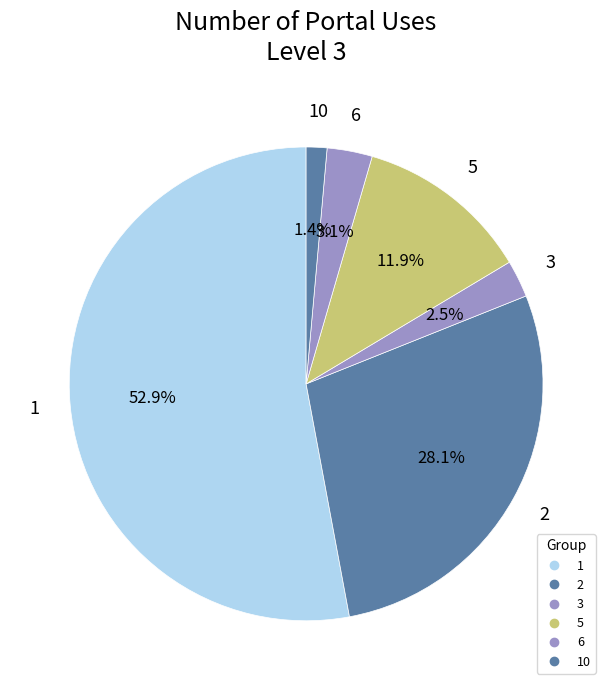

Rank the categories by value from highest to lowest.

1, 2, 5, 6, 3, 10